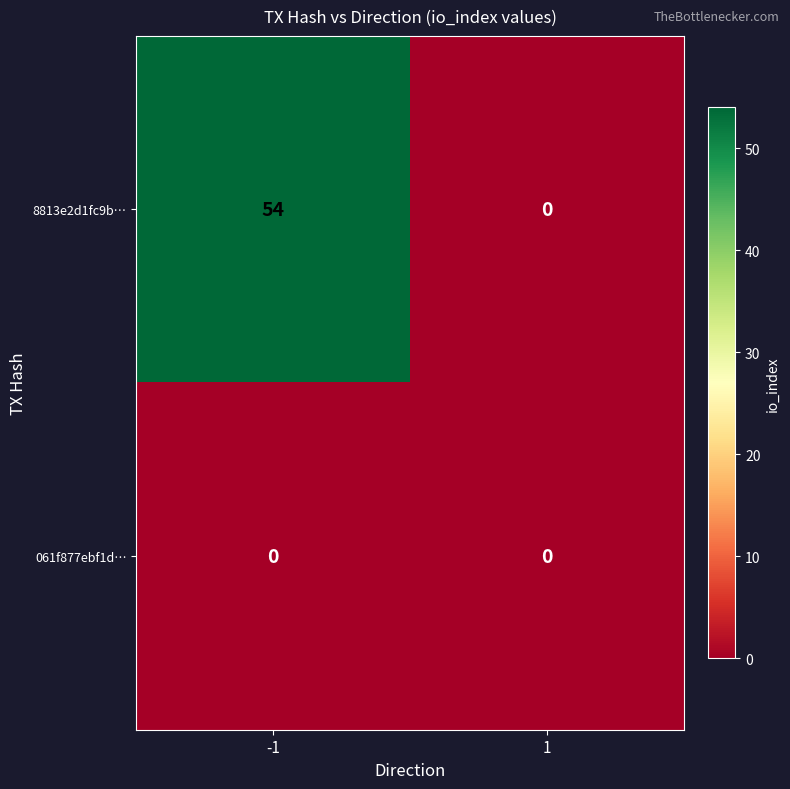

Which series has the largest total across all categories?

8813e2d1fc9b…